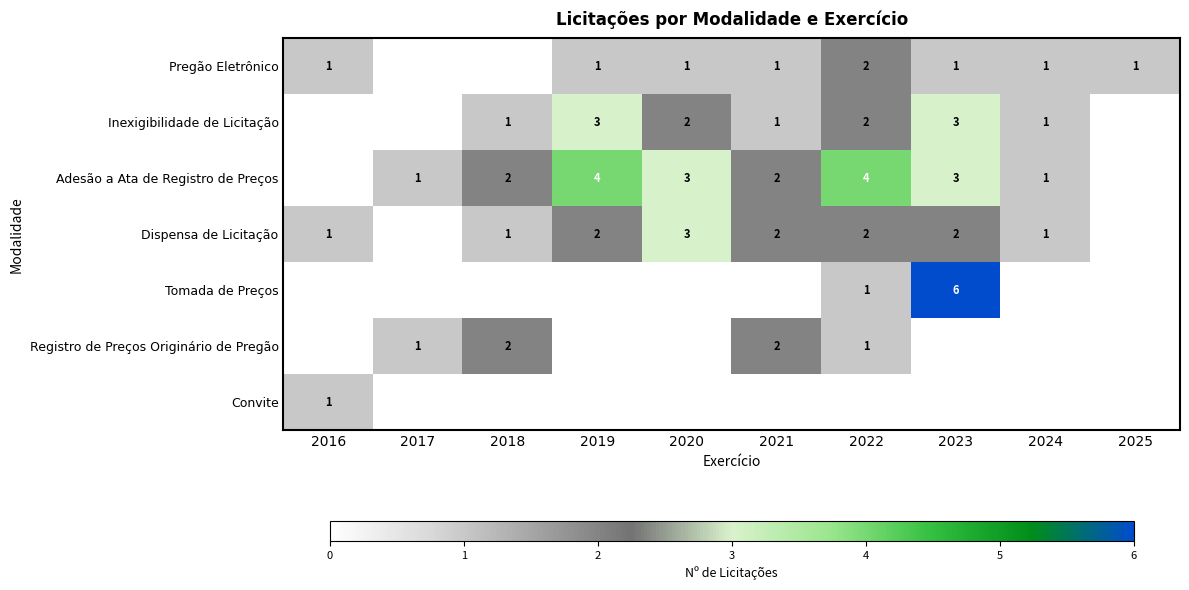

The value of Pregão Eletrônico at 2023 is 0. True or false?

False